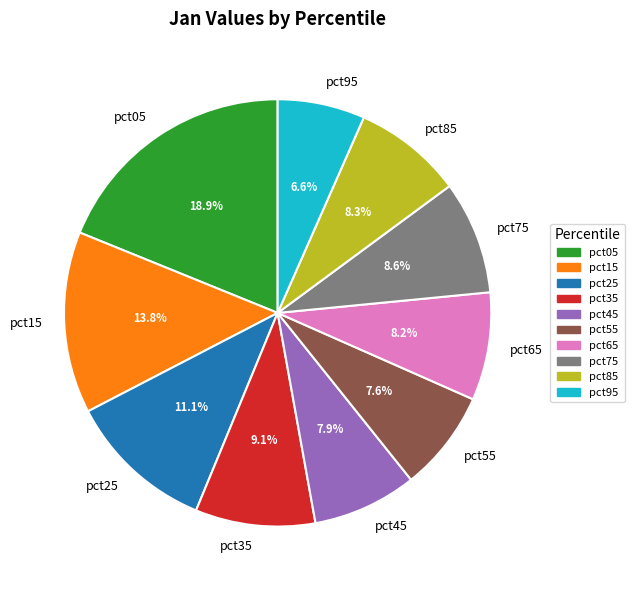

What percentage do pct15 and pct25 together represent?

24.9%